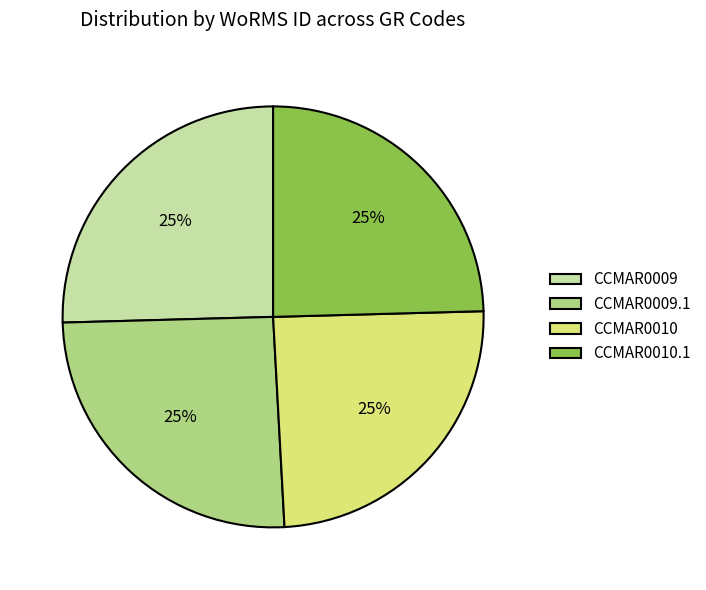

To the nearest percent, what percentage of the pie is CCMAR0009.1?

25%